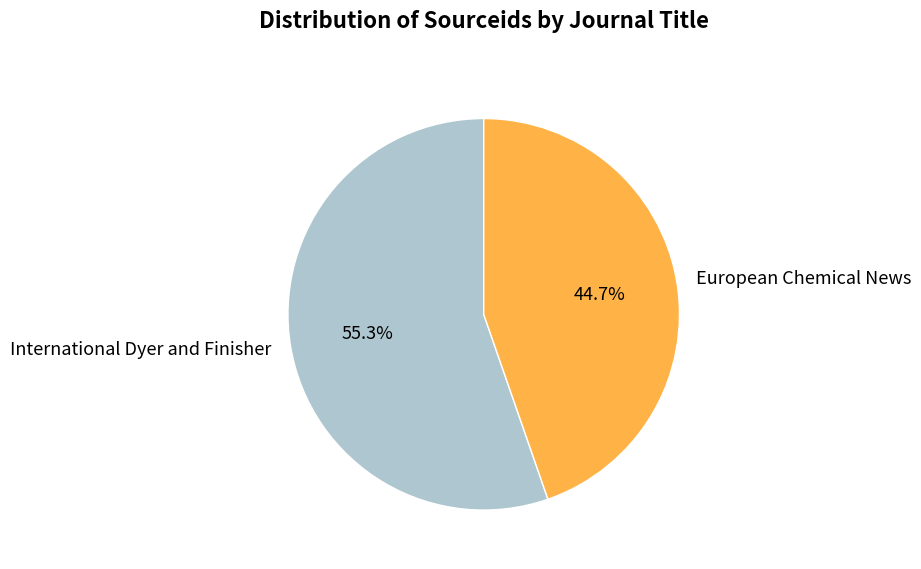

Is there any slice that represents more than half of the pie?

Yes